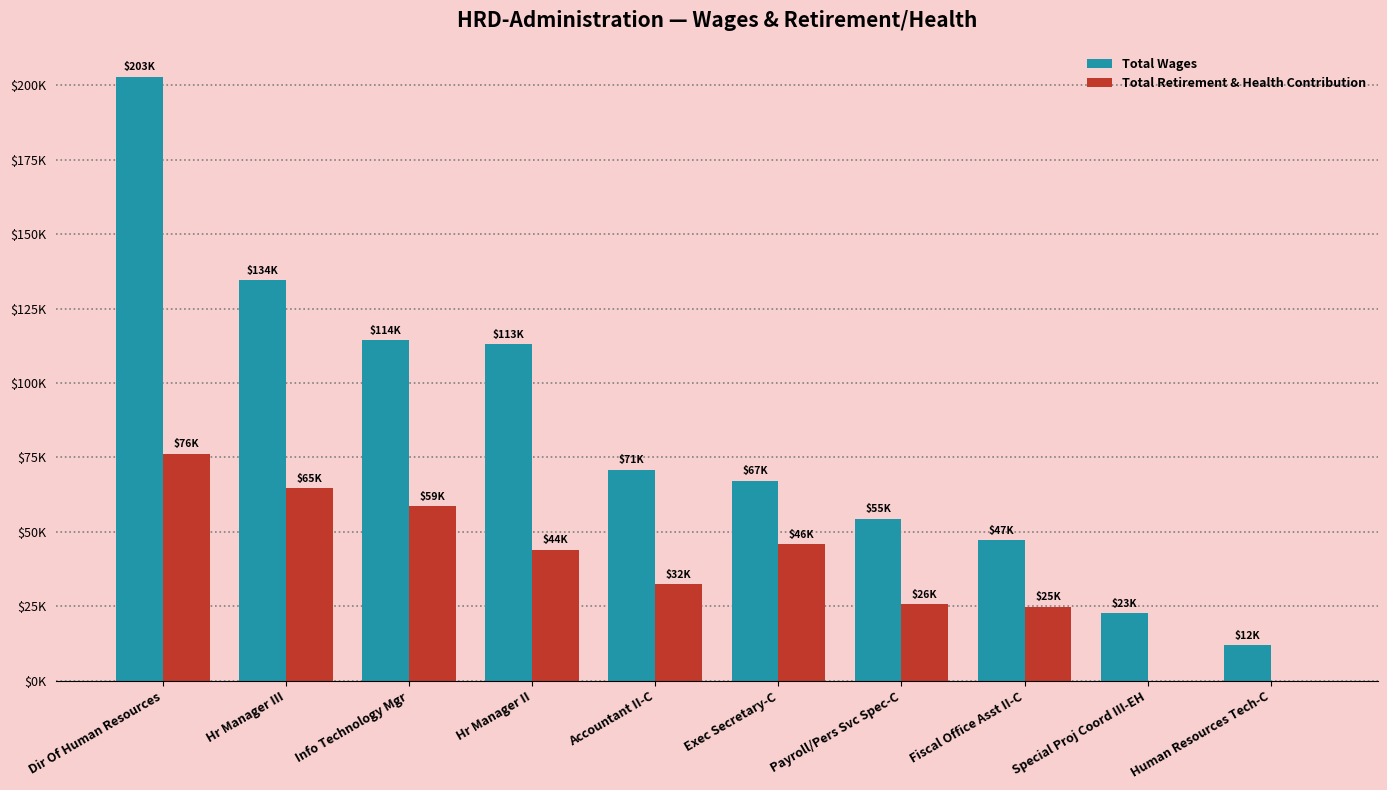

What are all the series names shown in the legend?

Total Wages, Total Retirement & Health Contribution